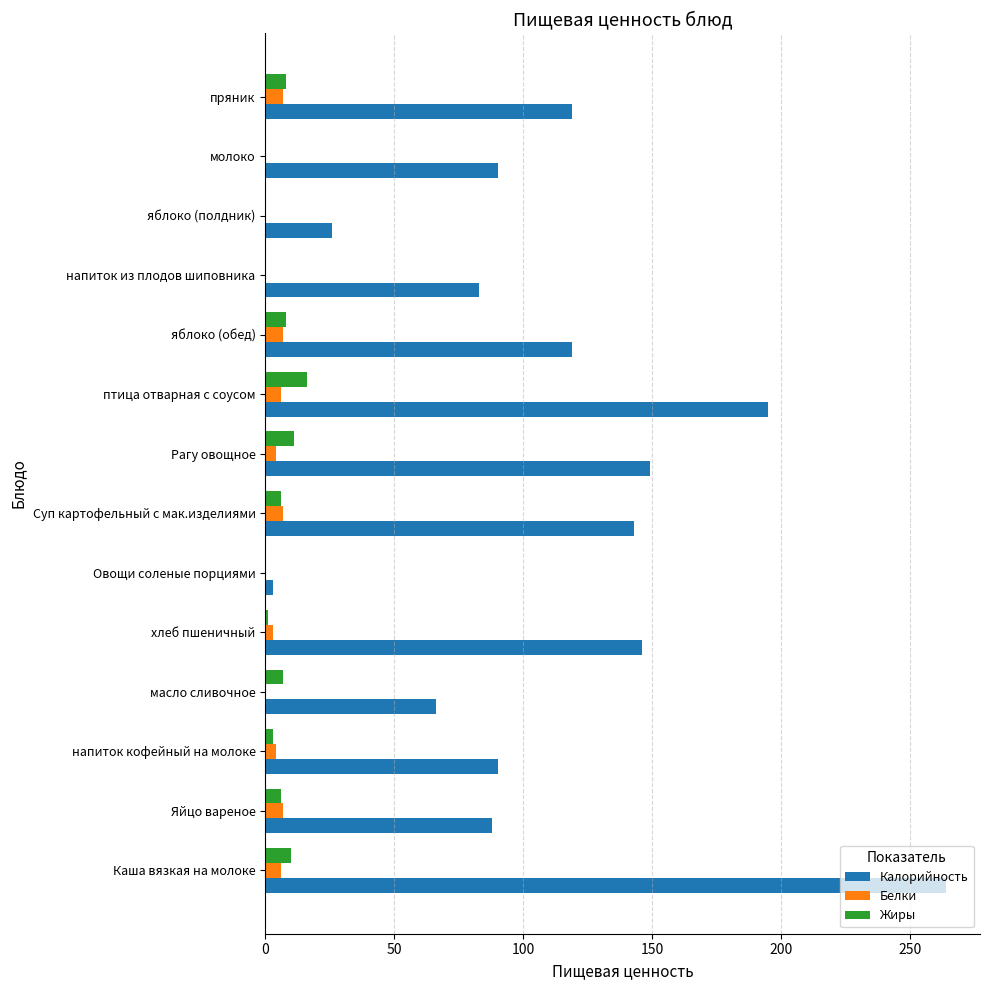

What is the maximum value for Жиры?

16.0